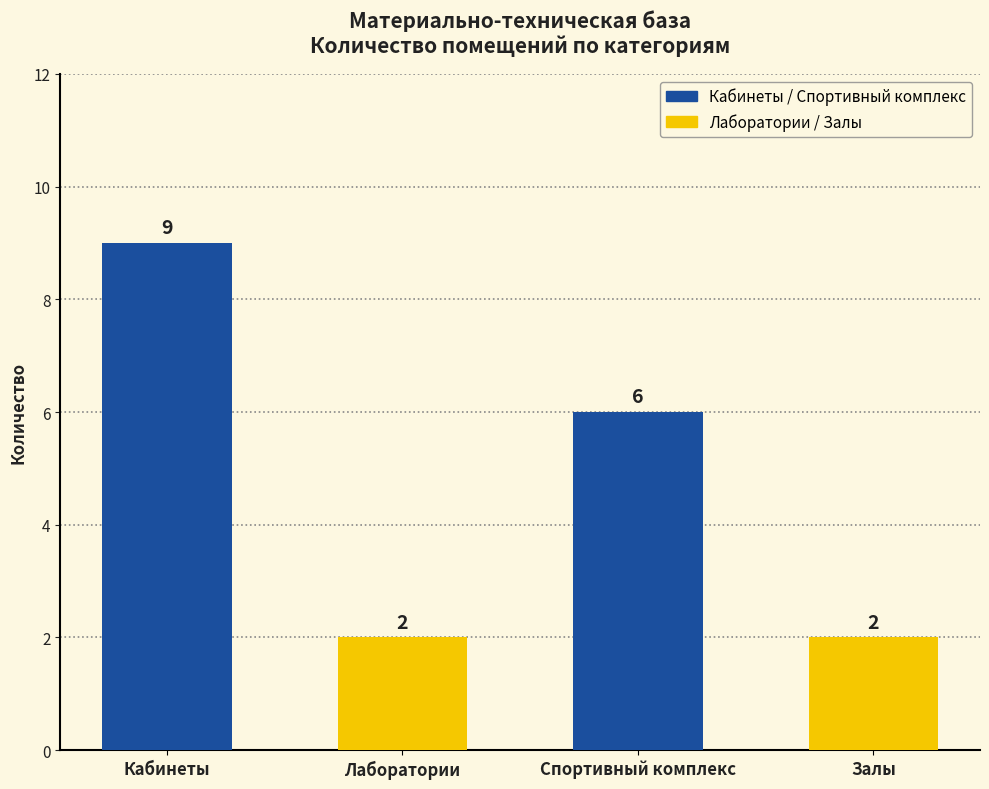

Reading right to left, transcribe all the data shown in this chart.

2	6	2	9